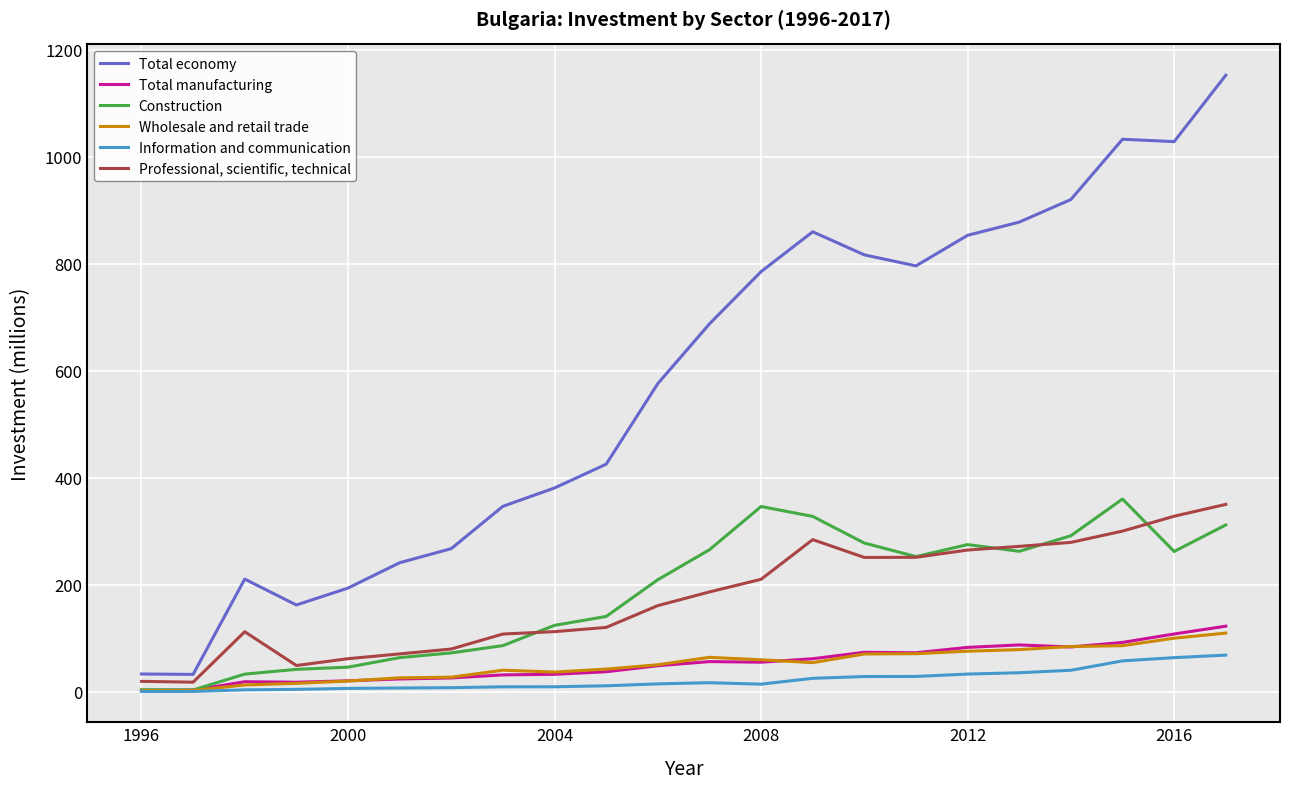

Rank the series by their maximum value, from lowest to highest.

Information and communication, Wholesale and retail trade, Total manufacturing, Professional, scientific, technical, Construction, Total economy